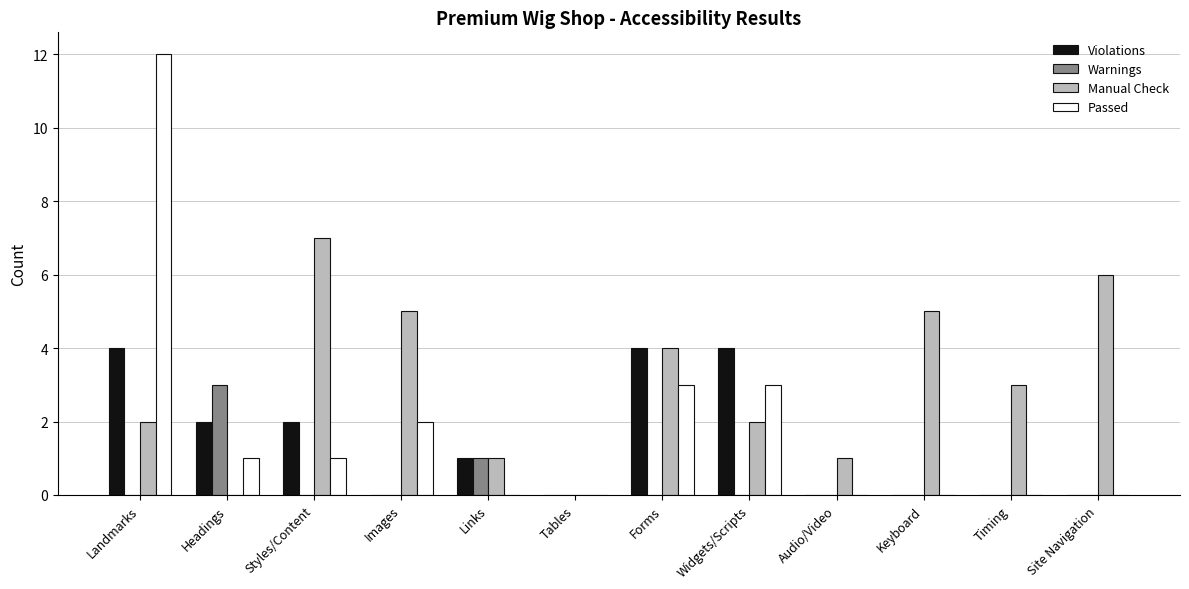

Which series has the largest total across all categories?

Manual Check